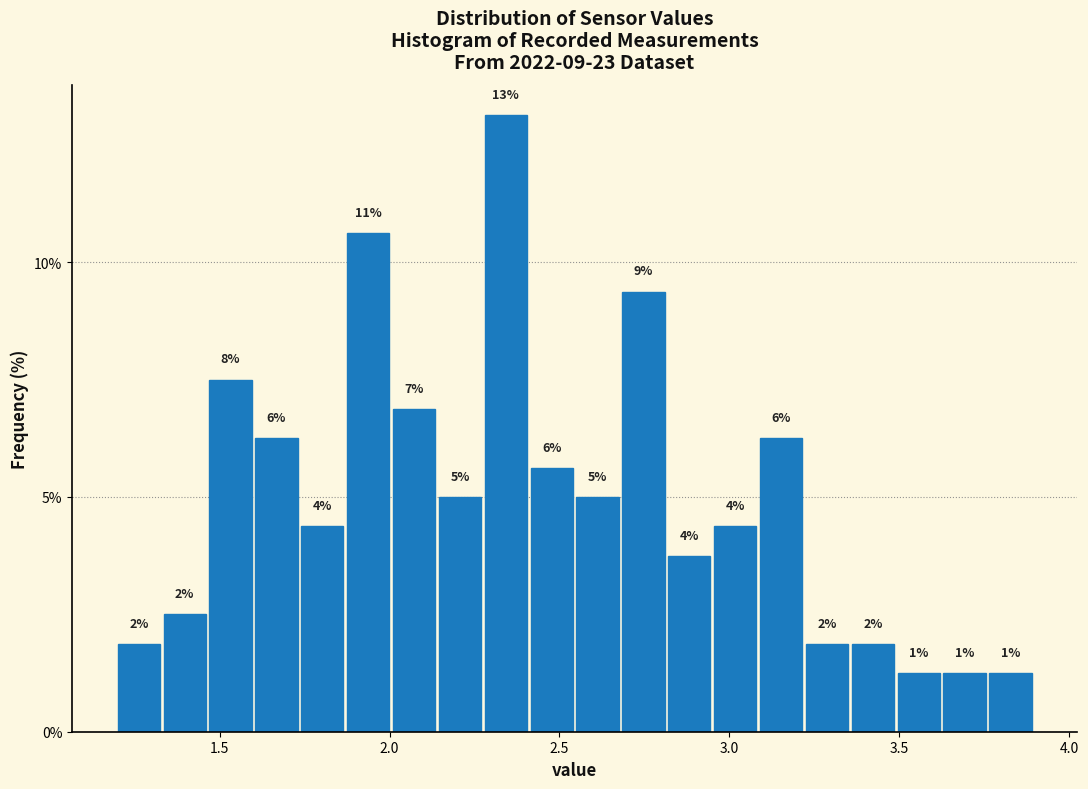

Read against the x-axis, roughly where is the centre of the tallest bar?

2.35